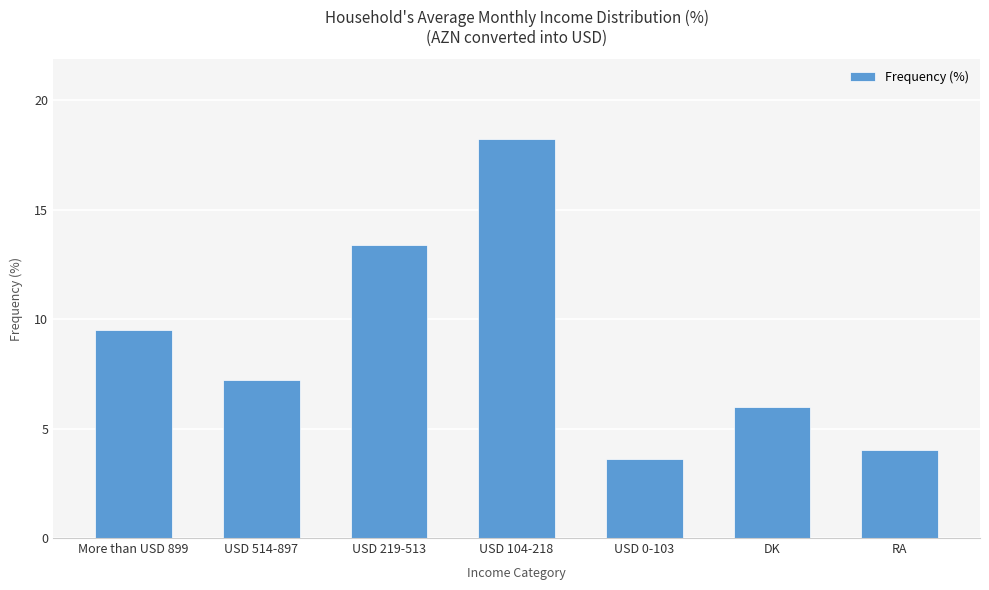

How many values are below 7?

3